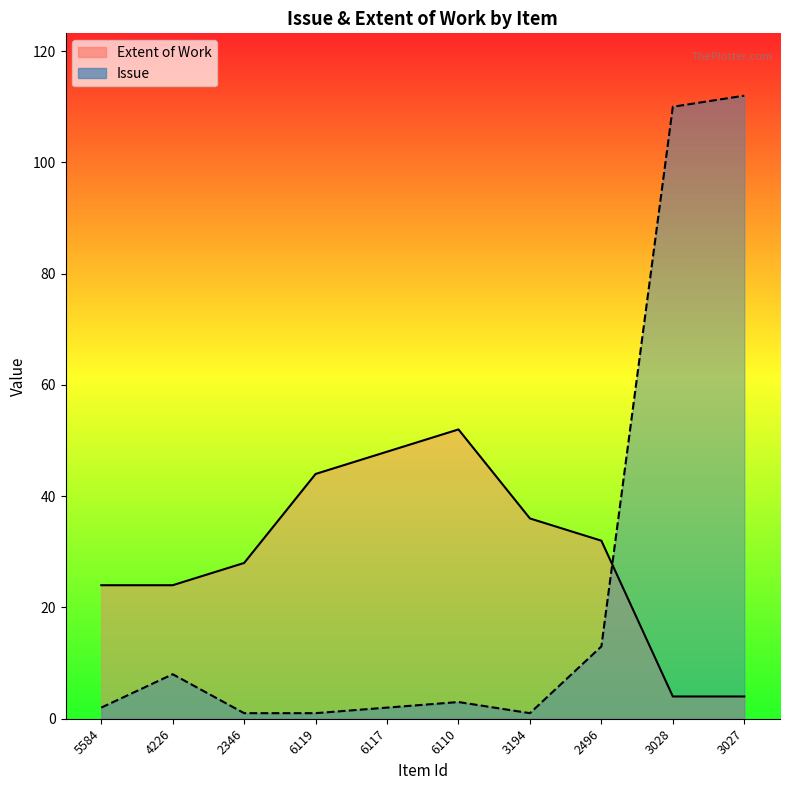

How many values in the Extent of Work series exceed 32?

4